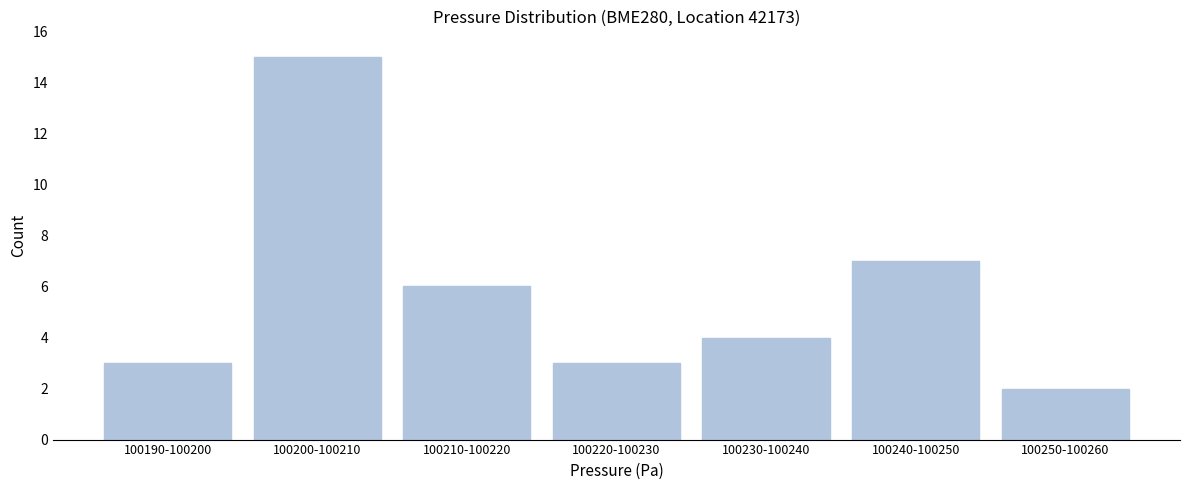

Reading left to right, list all the values displayed in this chart.

3	15	6	3	4	7	2